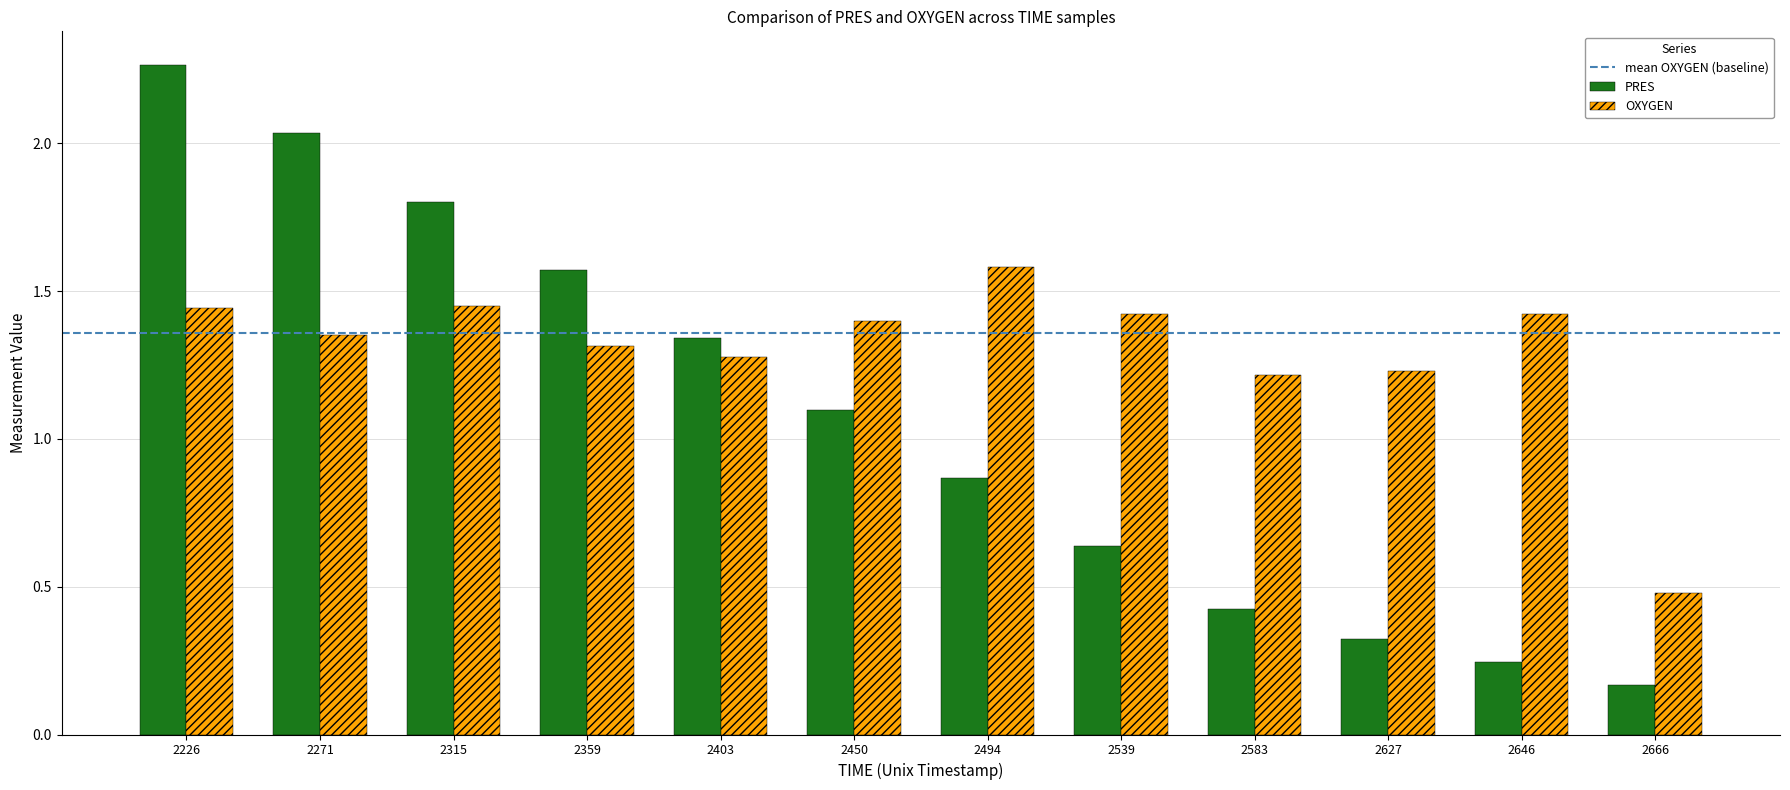

The value of PRES at 2271 is 2.9. True or false?

False